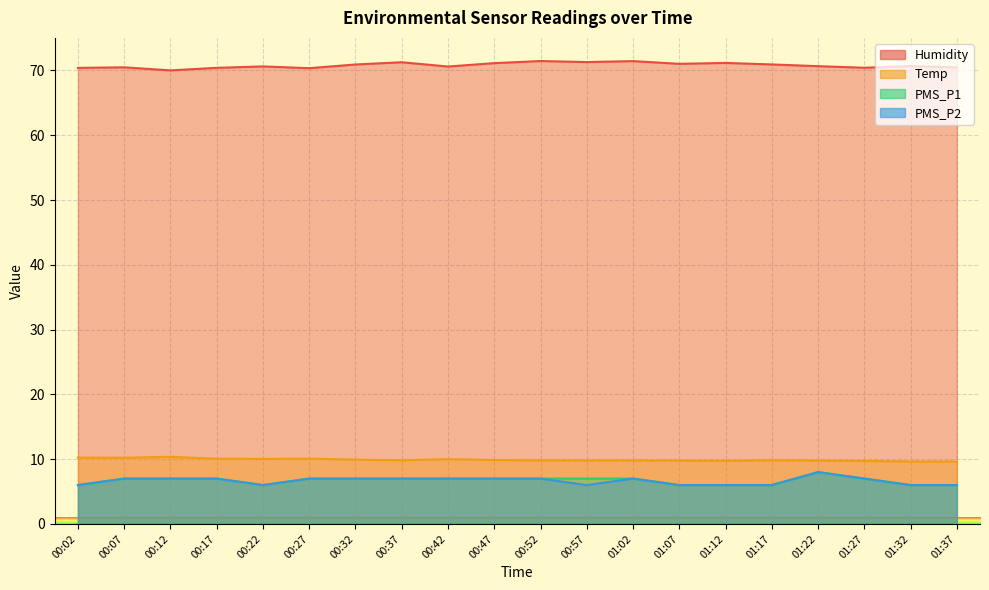

Count the number of data series in this chart.

4